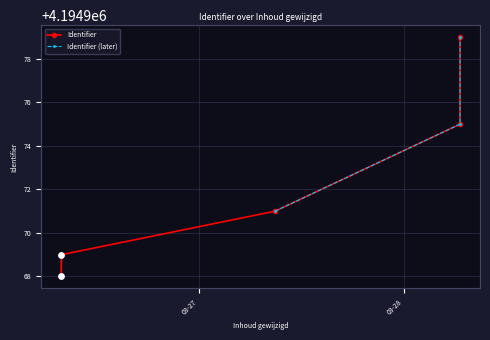

Between 2018-03-26 07:56:03 and 2018-03-27 08:56:54, which is larger?

2018-03-27 08:56:54